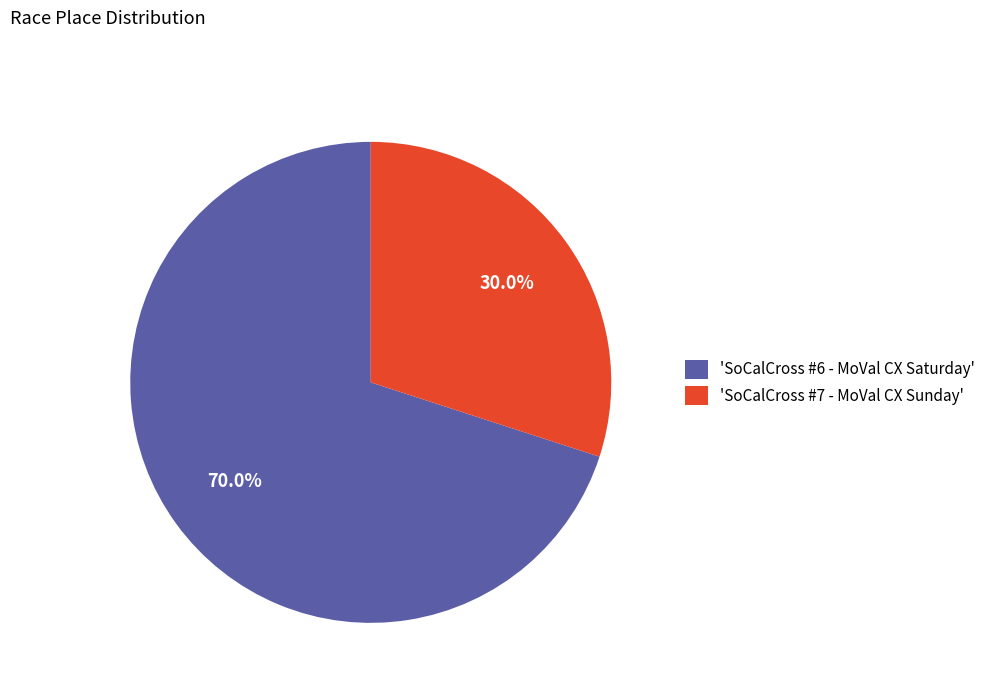

Between 'SoCalCross #6 - MoVal CX Saturday' and 'SoCalCross #7 - MoVal CX Sunday', which is larger?

'SoCalCross #6 - MoVal CX Saturday'